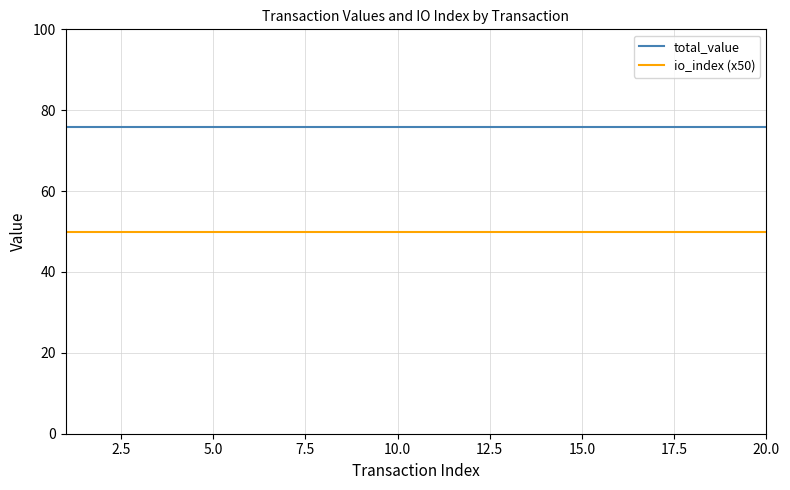

List the series in order of their peak value, lowest first.

io_index (x50), total_value